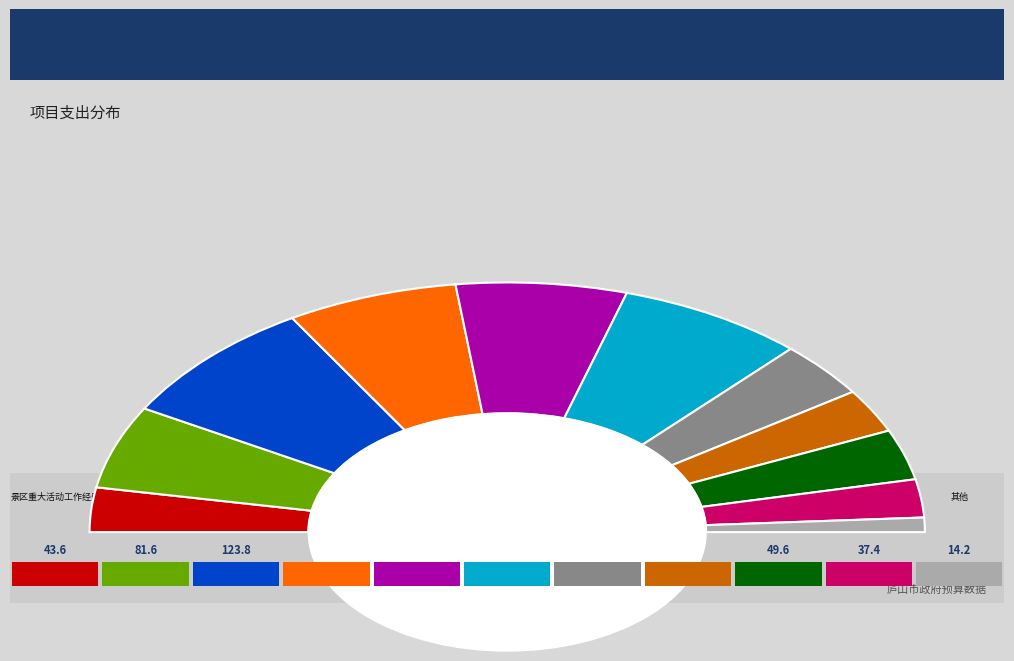

What is the largest slice in the pie chart?

物业管理费(含水电)